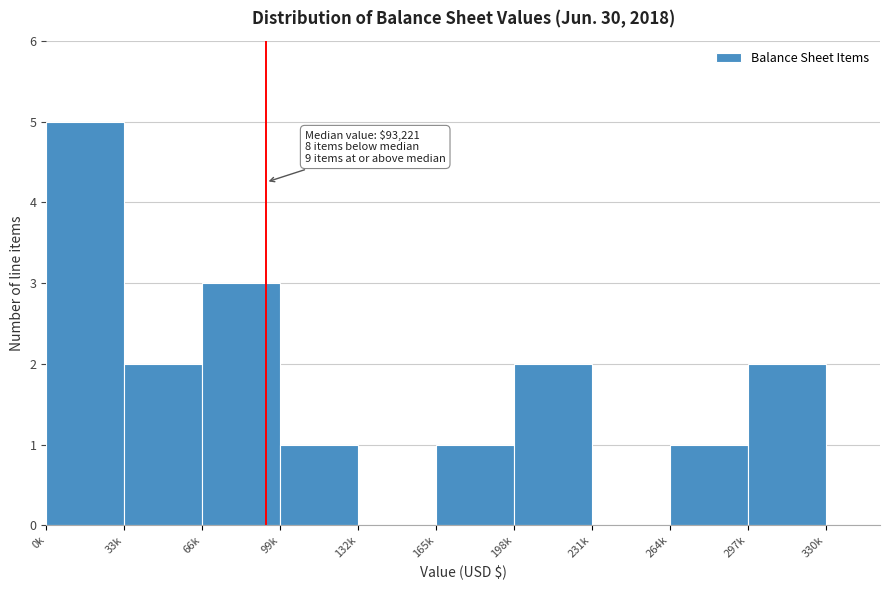

Reading left to right, extract all data points from this chart.

0k=5	33k=2	66k=3	99k=1	132k=0	165k=1	198k=2	231k=0	264k=1	297k=2